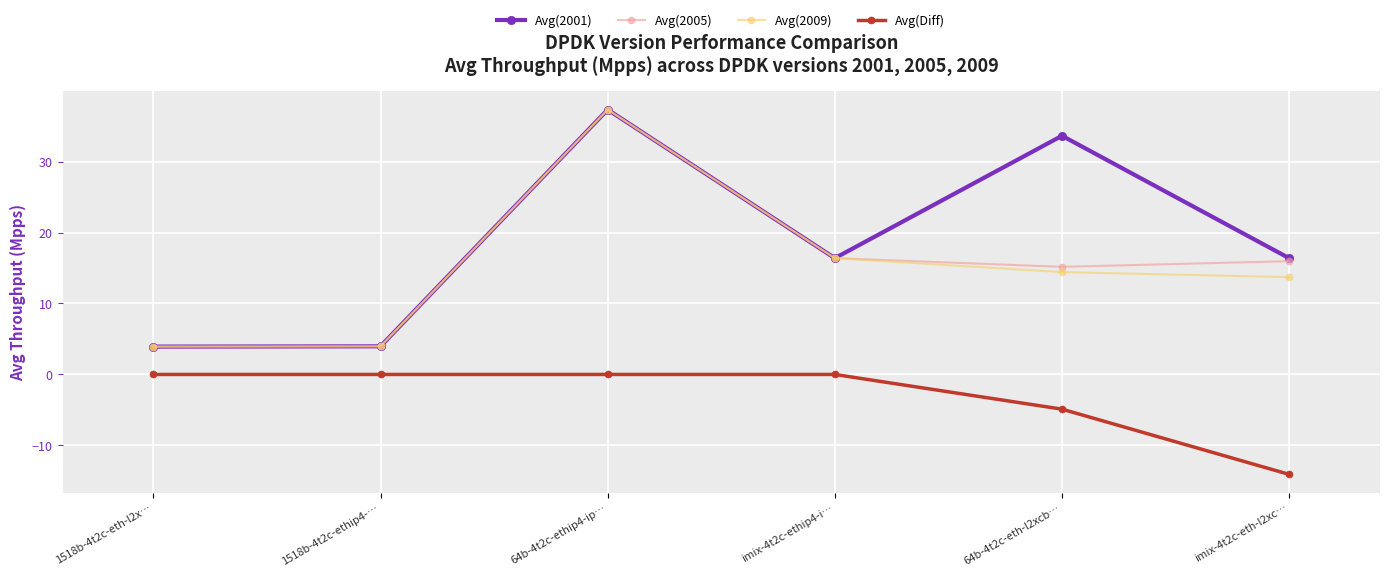

At which category does the chart reach its minimum across all series?

imix-4t2c-eth-l2xc…